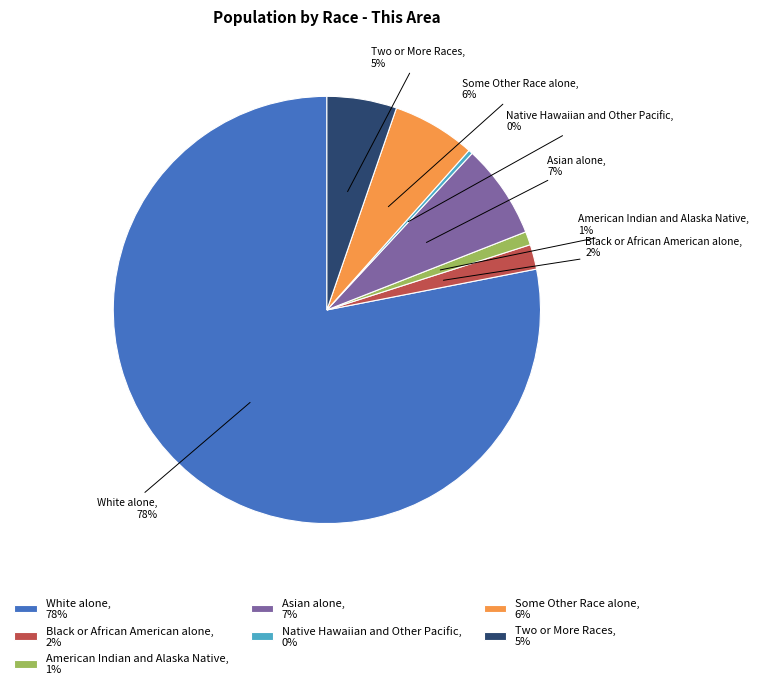

Do American Indian and Alaska Native, 1% and Black or African American alone, 2% together represent more than half of the pie?

No